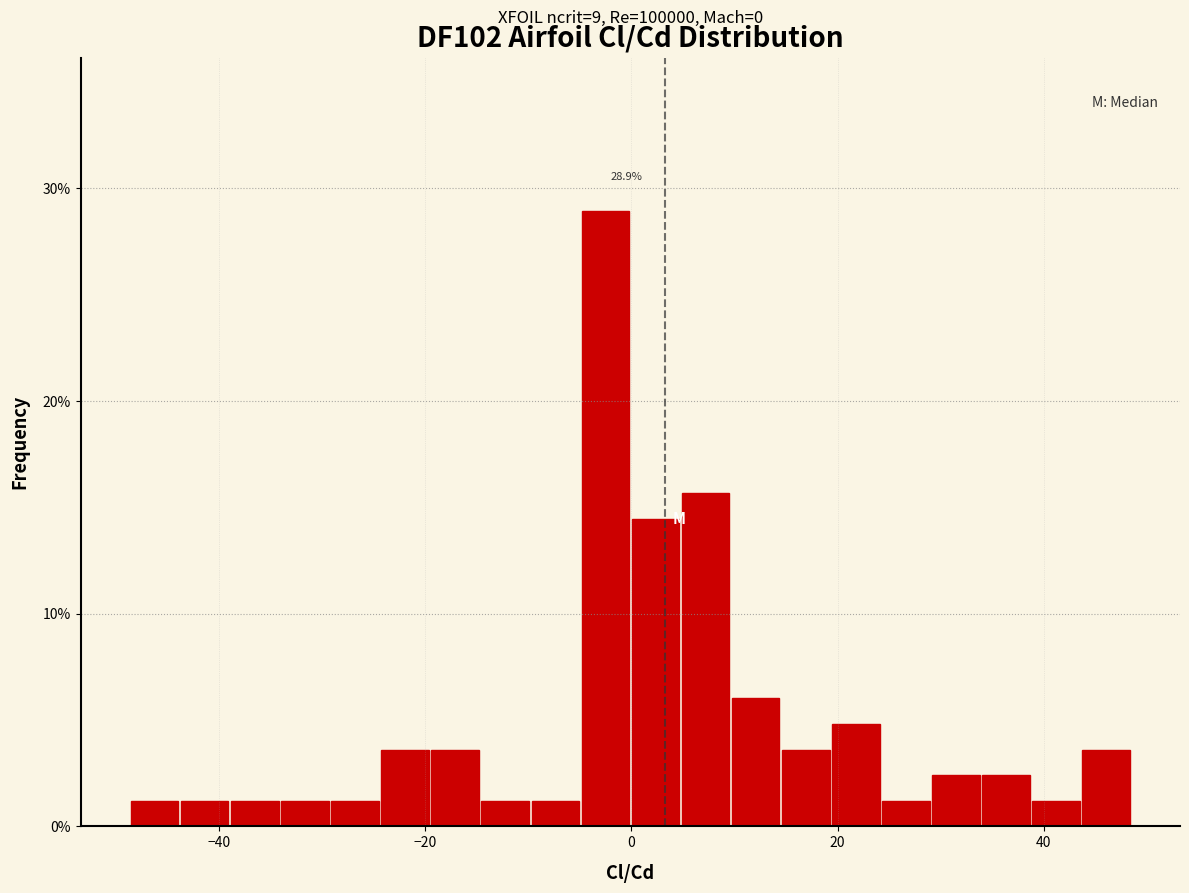

Around what value on the x-axis is the tallest bar? Give the approximate position of its centre, as read against the axis.

-2